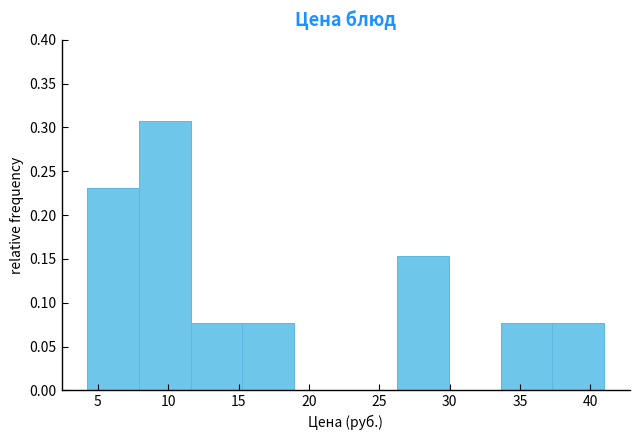

How tall is the bar that spans 33.5 to 37.5 on the x-axis? Neither the bar edges nor the heights are printed on the chart, so give them approximately, as read against the axes.

0.075